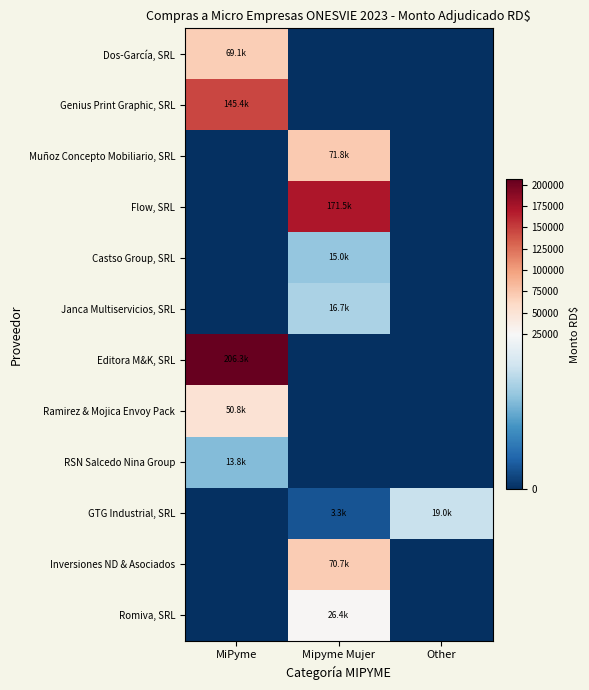

At Other, list the series in order from largest to smallest.

GTG Industrial, SRL, Dos-García, SRL, Genius Print Graphic, SRL, Muñoz Concepto Mobiliario, SRL, Flow, SRL, Castso Group, SRL, Janca Multiservicios, SRL, Editora M&K, SRL, Ramirez & Mojica Envoy Pack, RSN Salcedo Nina Group, Inversiones ND & Asociados, Romiva, SRL